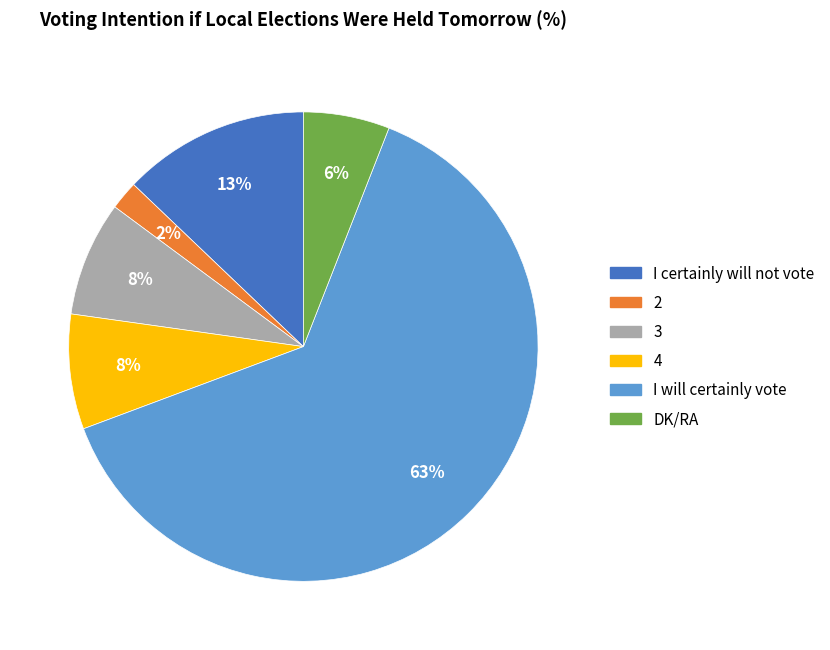

How many segments does this pie chart have?

6